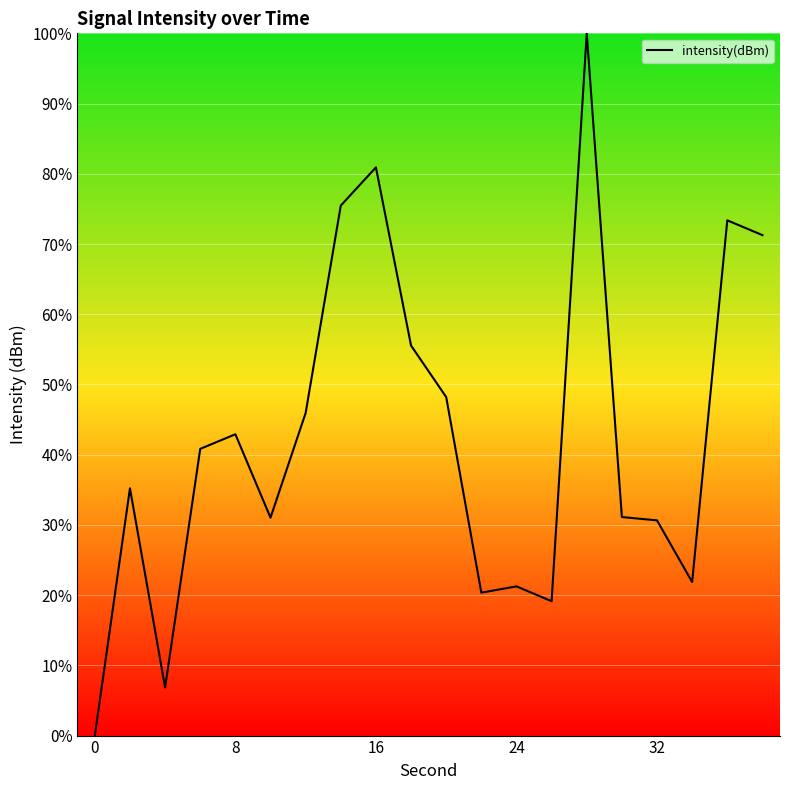

What is the difference between the maximum and minimum values?

100.0